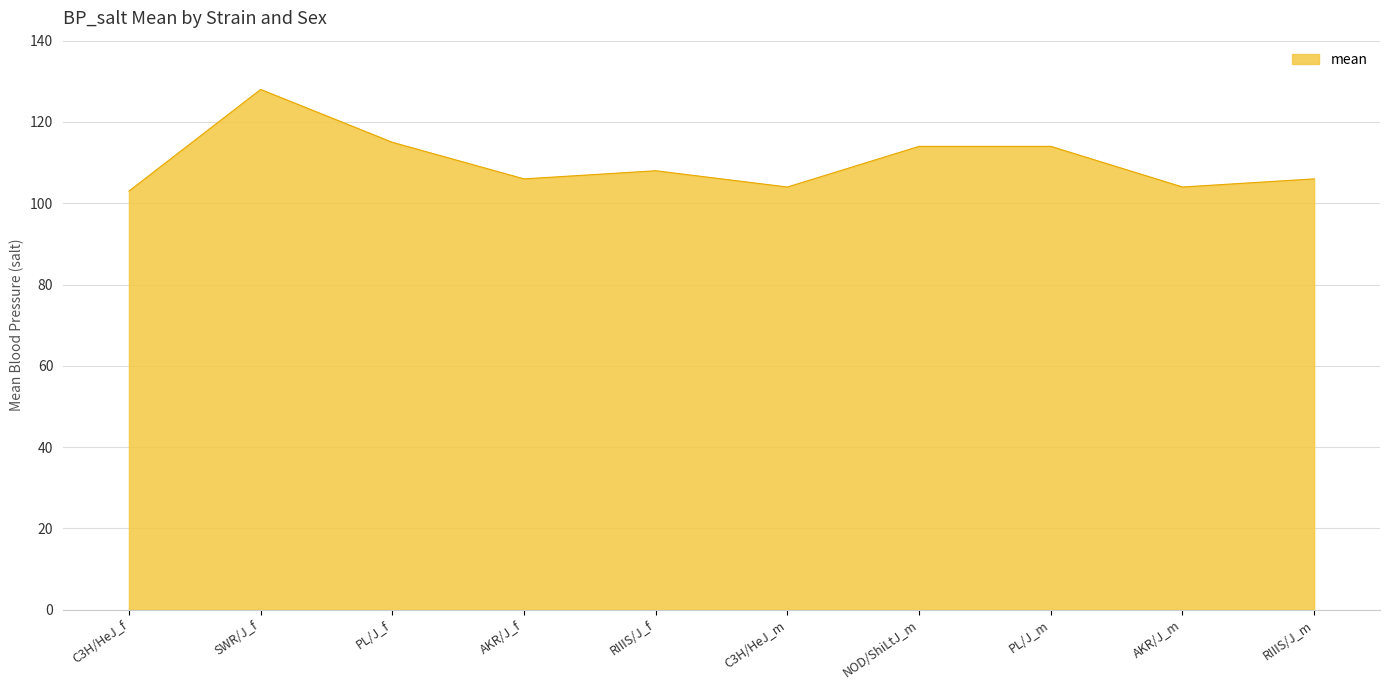

What is the maximum value shown in the chart?

128